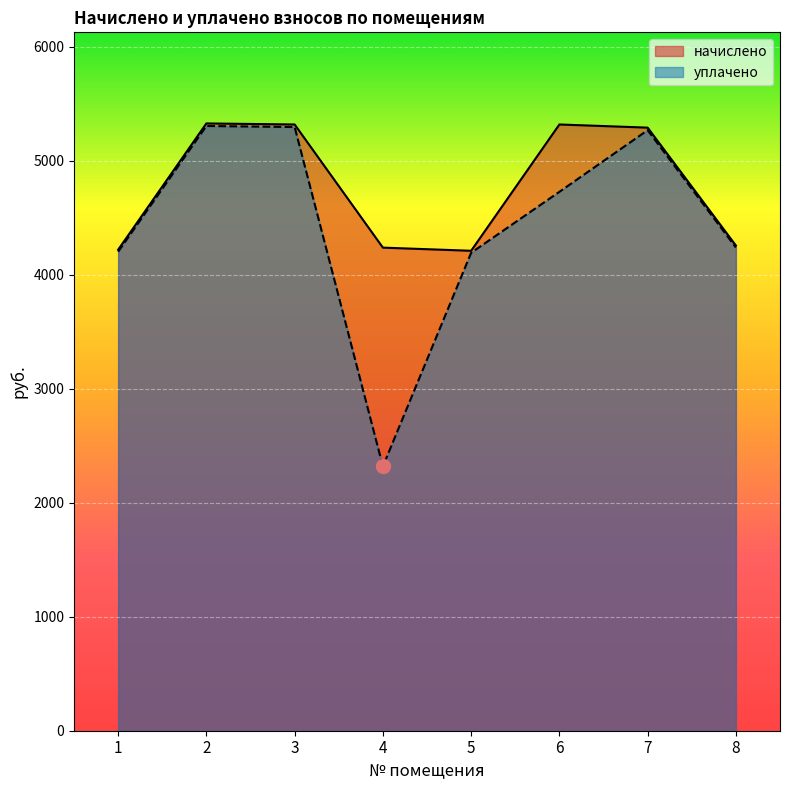

Reading left to right, list all the values displayed in this chart.

начислено: 1=4219.9	2=5328.0	3=5318.8	4=4238.4	5=4210.7	6=5318.8	7=5291.1	8=4256.9
уплачено: 1=4202.1	2=5305.5	3=5296.4	4=2319.3	5=4192.9	6=4727.8	7=5268.8	8=4238.9